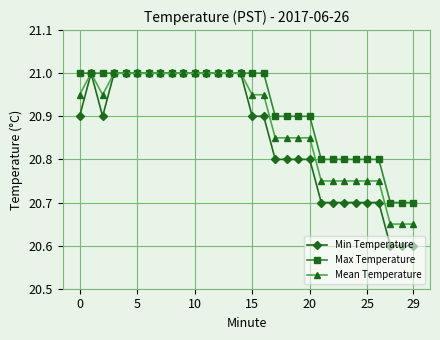

What is the value of the Max Temperature point at the 4th from the left?

21.0